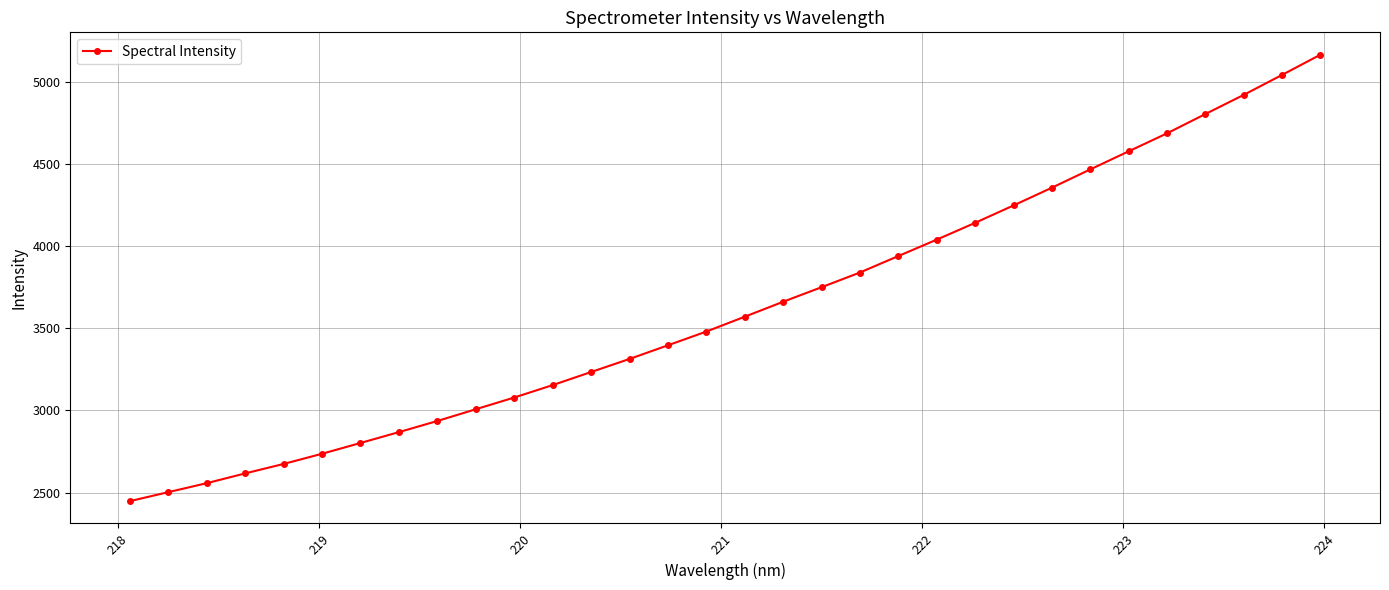

Does the chart display data point markers on the line(s)?

Yes